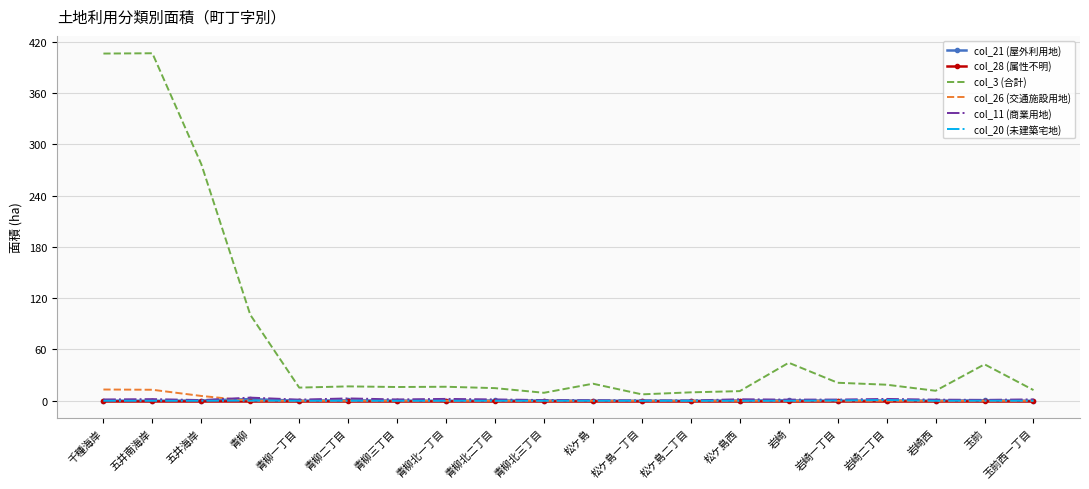

What are all the series names shown in the legend?

col_21 (屋外利用地), col_28 (属性不明), col_3 (合計), col_26 (交通施設用地), col_11 (商業用地), col_20 (未建築宅地)